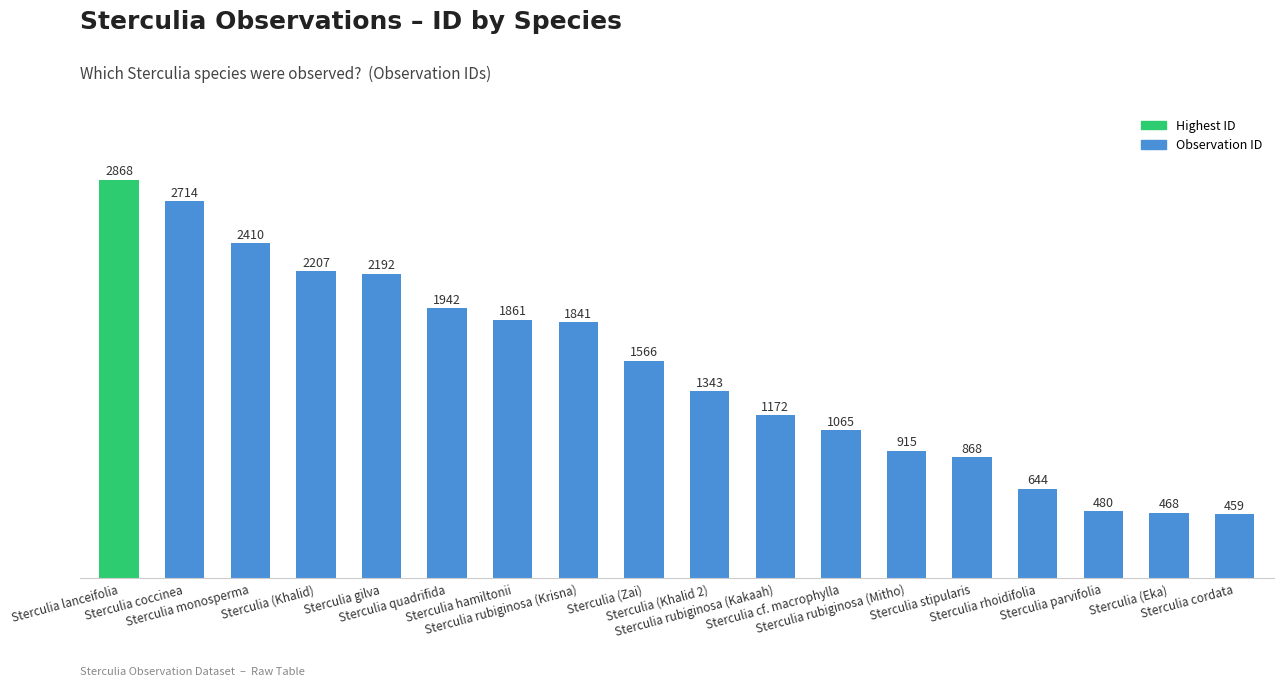

At which category does the chart reach its peak across all series?

Sterculia lanceifolia